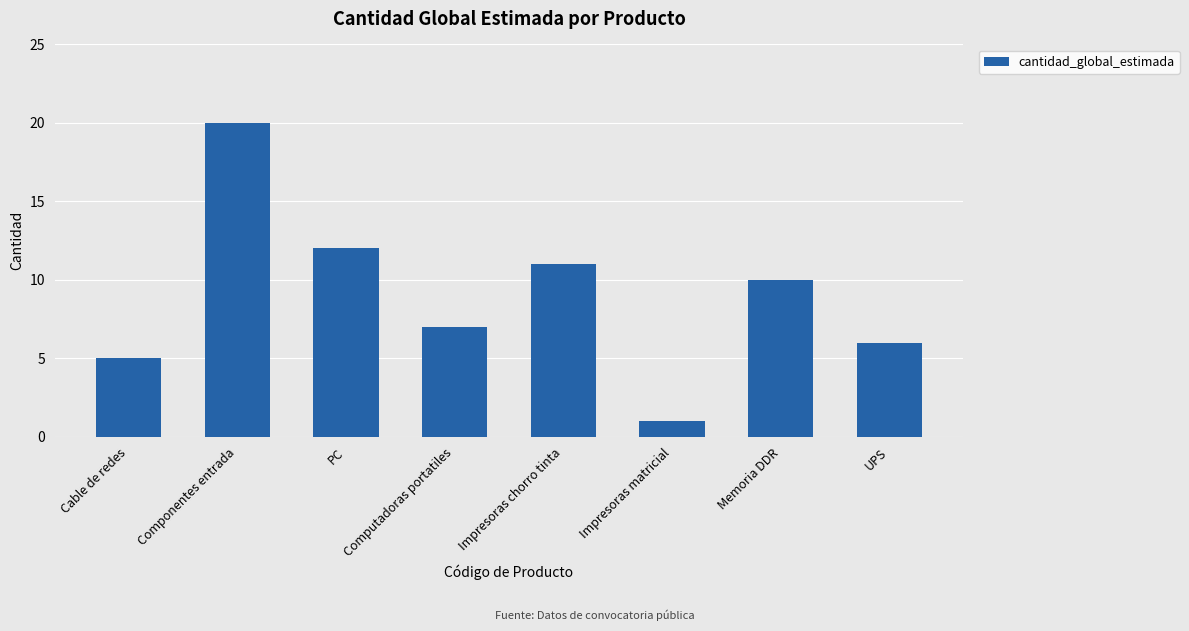

What is the label of the 3rd bar from the right?

Impresoras matricial